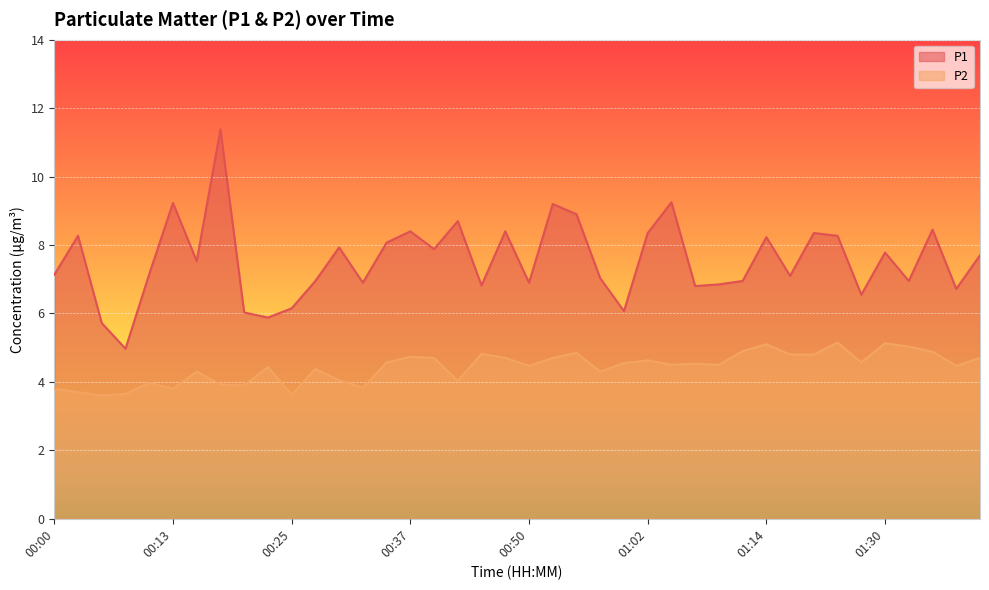

What is the average value of the P2 series?

4.4